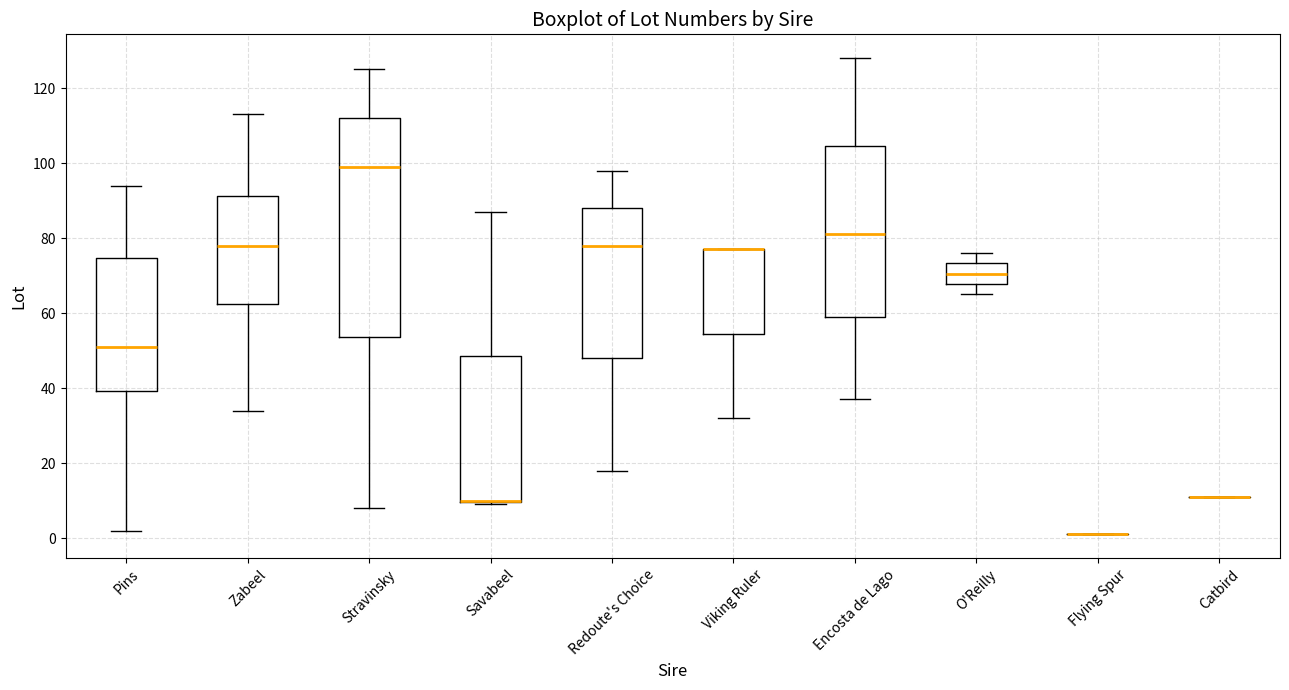

Reading left to right, read every box against the y-axis: the position of its median line, the range the box covers, and the ends of its whiskers. The values are not printed on the chart, so give them approximately, as read against the axis.

Pins: median 52, box 40 to 74, whiskers 2 to 94
Zabeel: median 78, box 62 to 92, whiskers 34 to 114
Stravinsky: median 100, box 54 to 112, whiskers 8 to 126
Savabeel: median 10 (drawn on the box's lower edge), box 10 to 48, whiskers 10 to 88
Redoute's Choice: median 78, box 48 to 88, whiskers 18 to 98
Viking Ruler: median 78 (drawn on the box's upper edge), box 54 to 78, whiskers 32 to 78
Encosta de Lago: median 82, box 60 to 104, whiskers 38 to 128
O'Reilly: median 70, box 68 to 74, whiskers 66 to 76
Flying Spur: box collapsed to a line at 2, whiskers 2 to 2
Catbird: box collapsed to a line at 12, whiskers 12 to 12